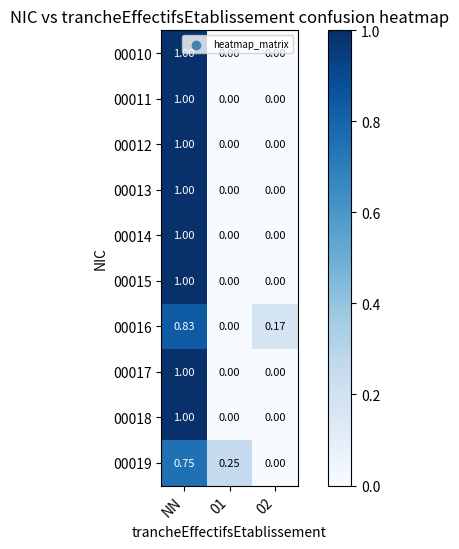

At which category is the sum across all series the highest?

NN